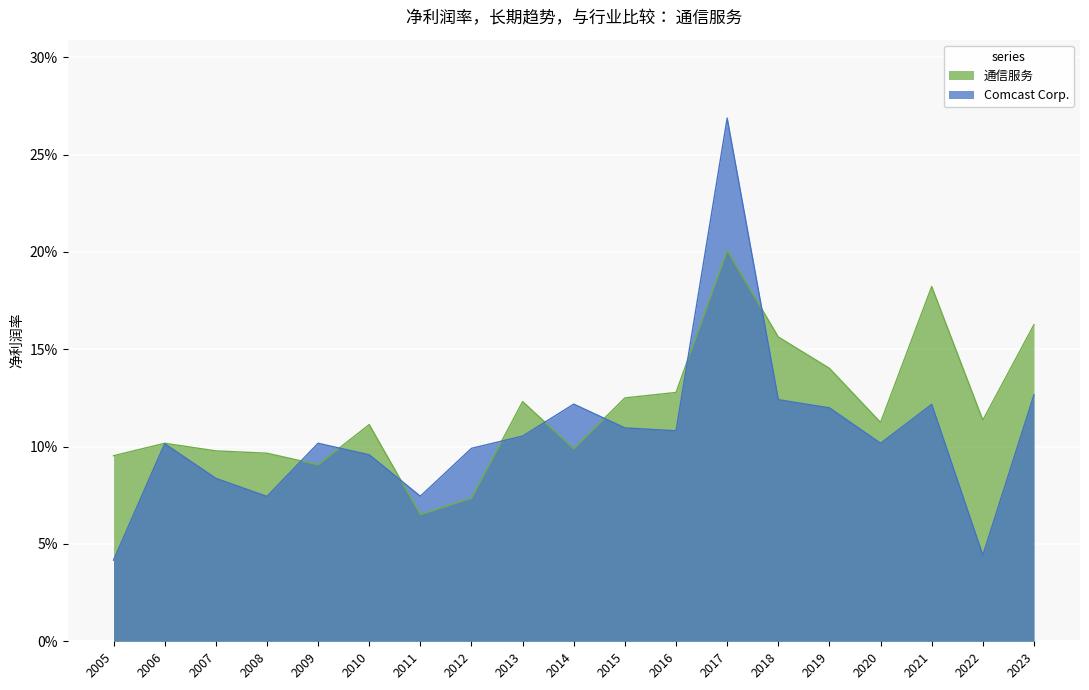

The value of 通信服务 at 2008 is 0.1. True or false?

True